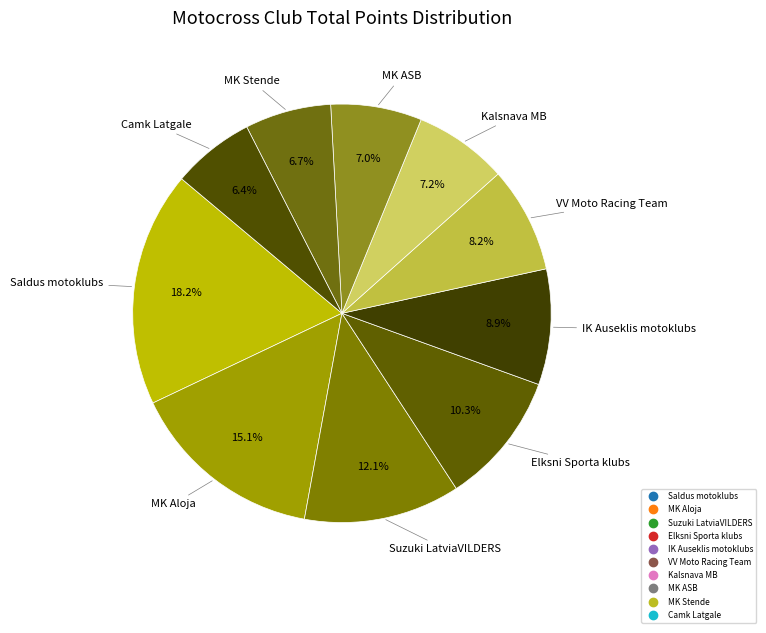

How many slices are in this pie chart?

10